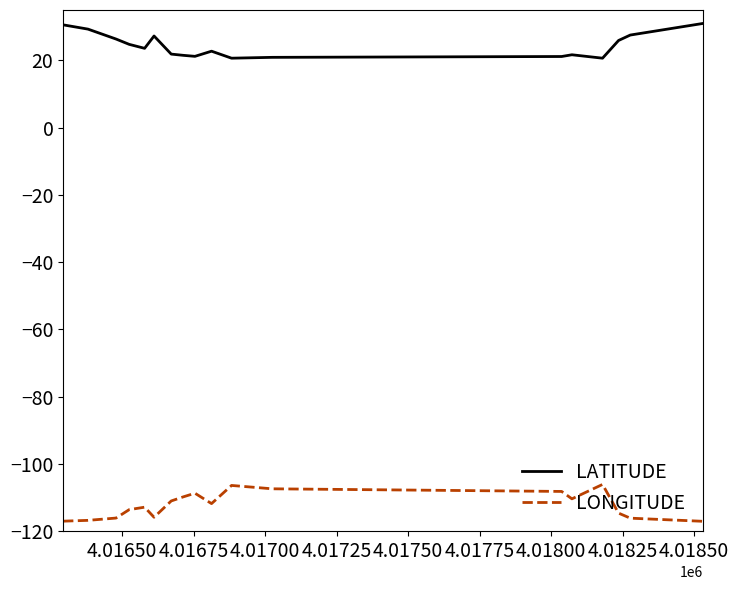

True or false: LATITUDE and LONGITUDE cross at least once.

False